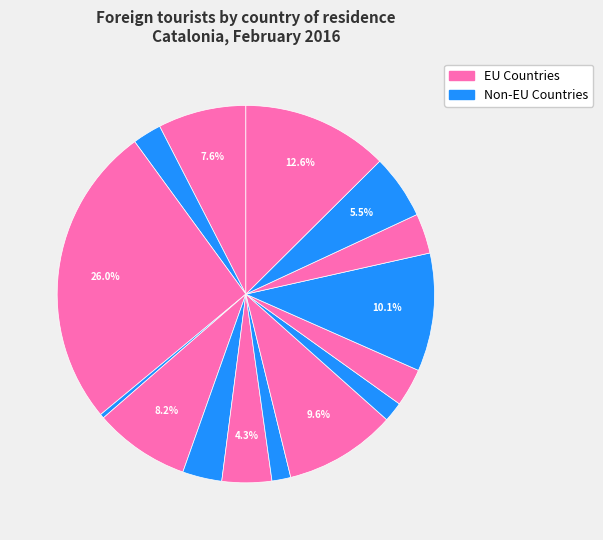

How many segments does this pie chart have?

15